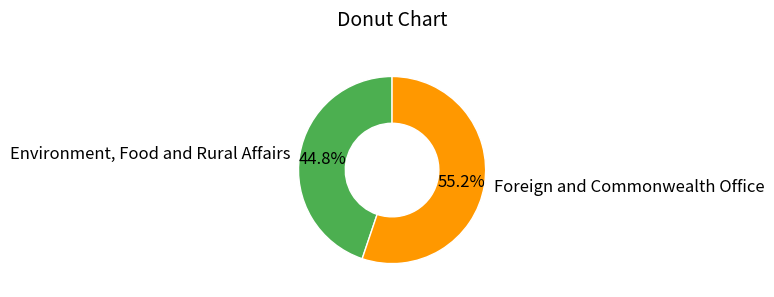

Approximately how many times larger is the value at Foreign and Commonwealth Office compared to Environment, Food and Rural Affairs?

1.2